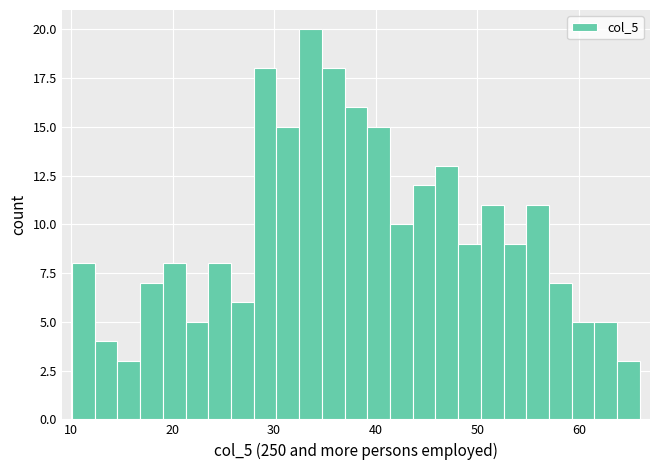

Read against the x-axis, roughly where is the centre of the tallest bar?

34